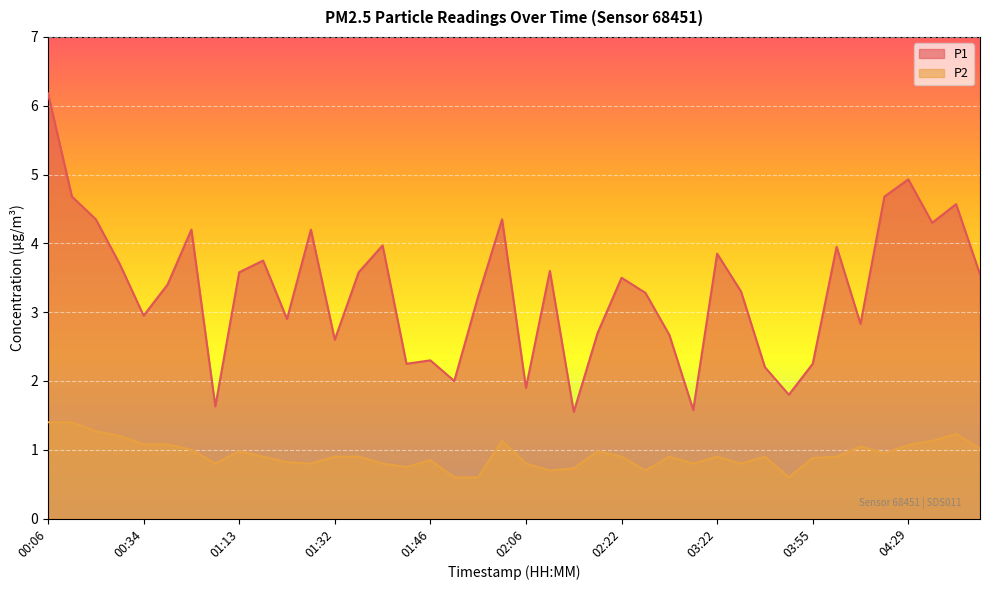

At which label is P2 closest to 1?

00:47